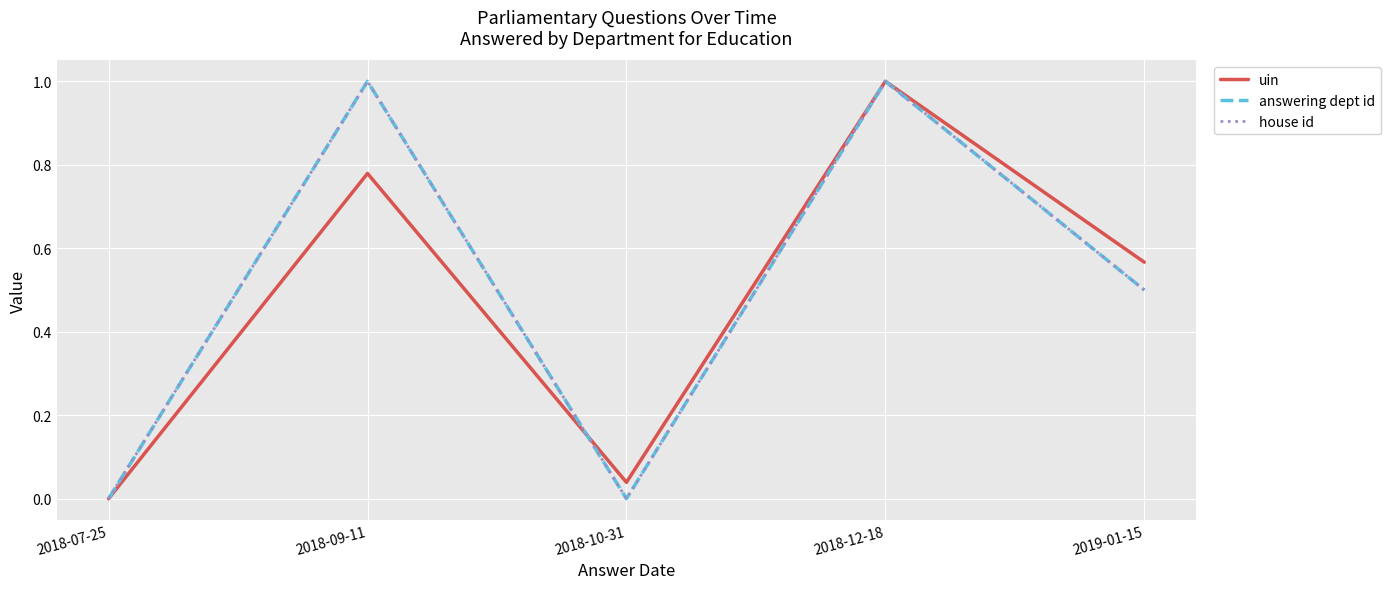

Where is the first local minimum for house id?

2018-10-31